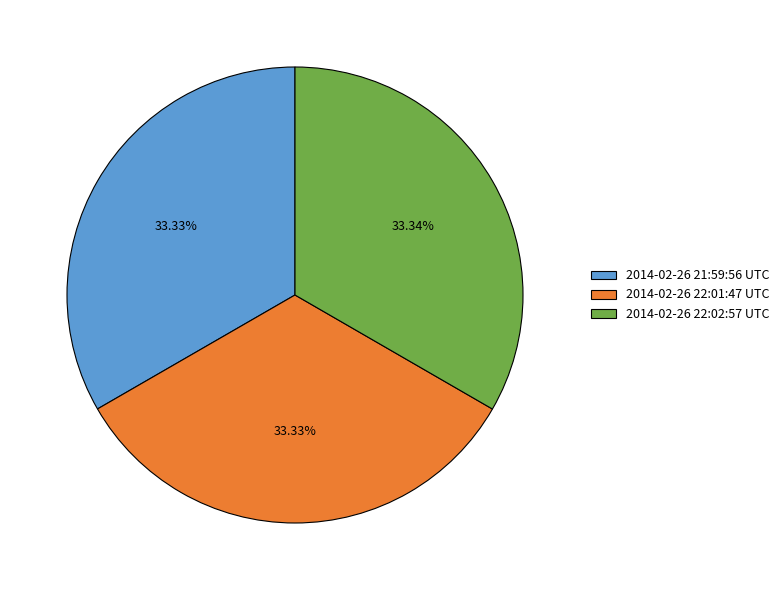

To the nearest percent, what is the combined percentage of 2014-02-26 22:02:57 UTC and 2014-02-26 22:01:47 UTC?

67%